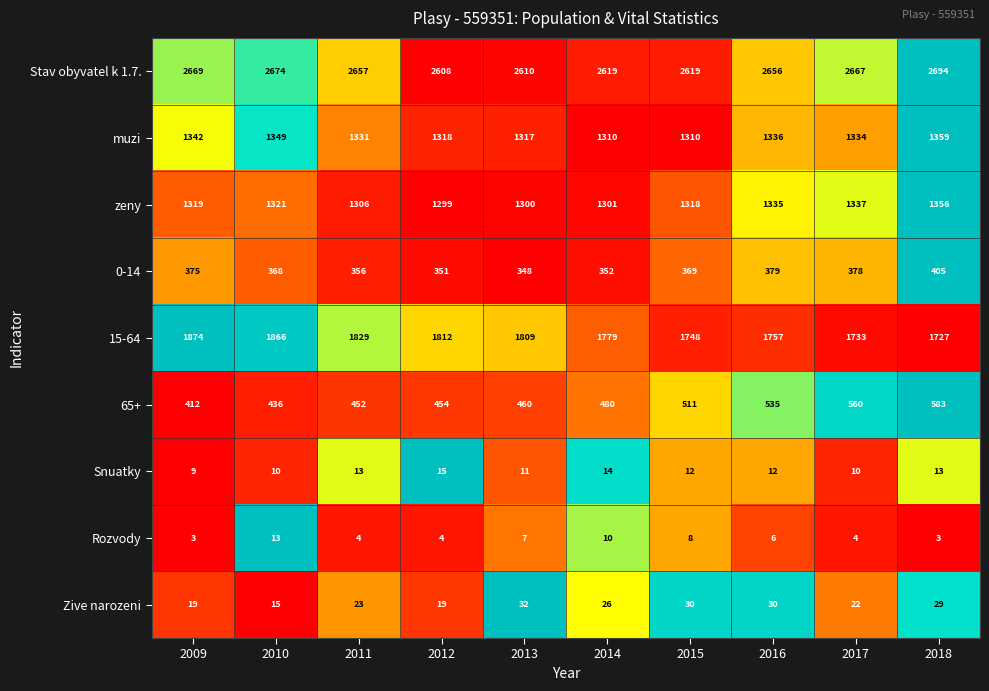

True or false: 65+ has a value of 904 at 2017.

False